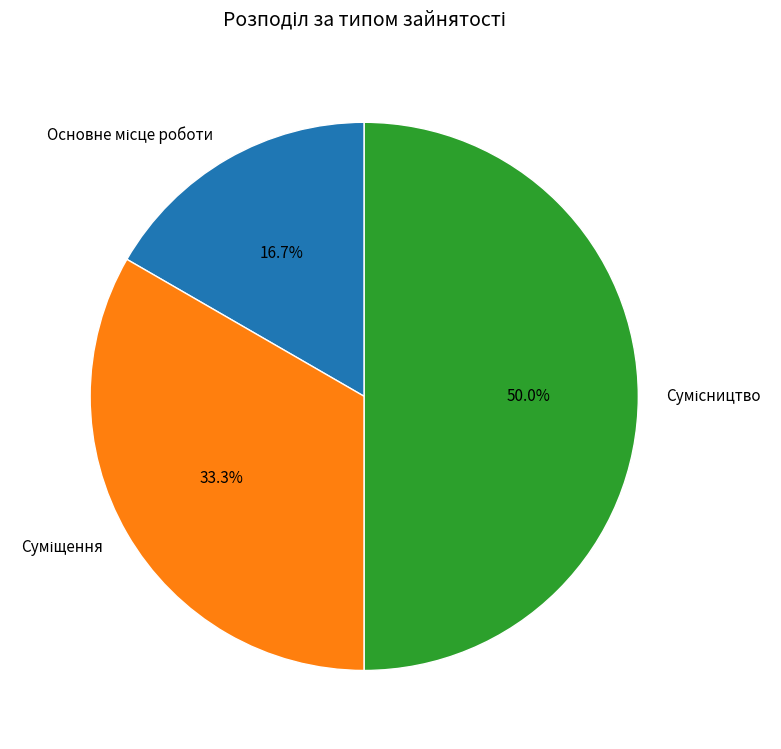

True or false: Основне місце роботи accounts for 17% of the total.

True